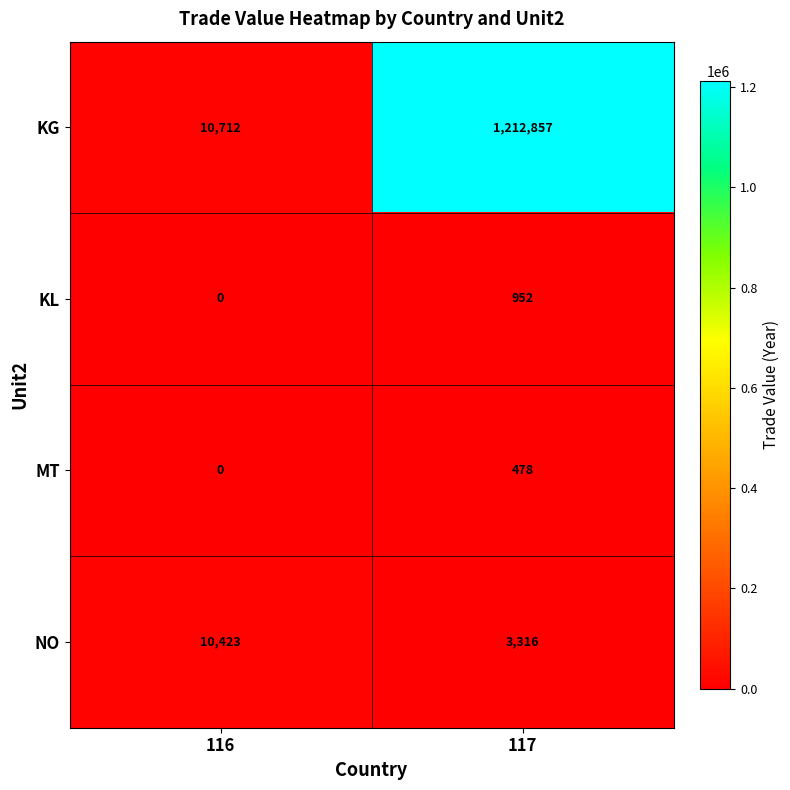

Rank the series by their maximum value, from highest to lowest.

KG, NO, KL, MT